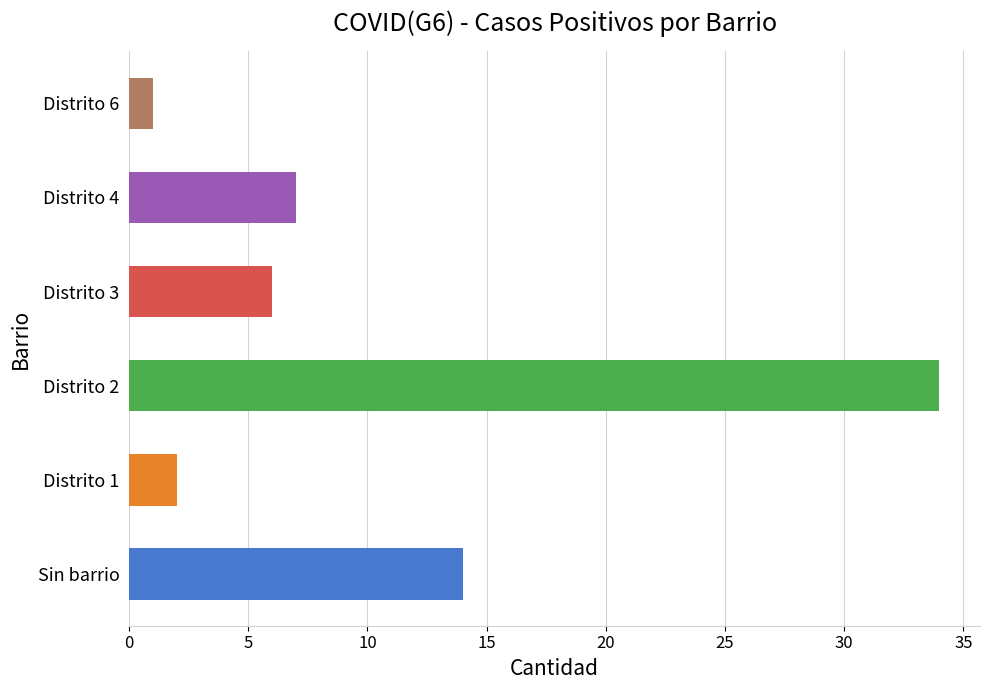

Reading top to bottom, list all the values displayed in this chart.

1	7	6	34	2	14